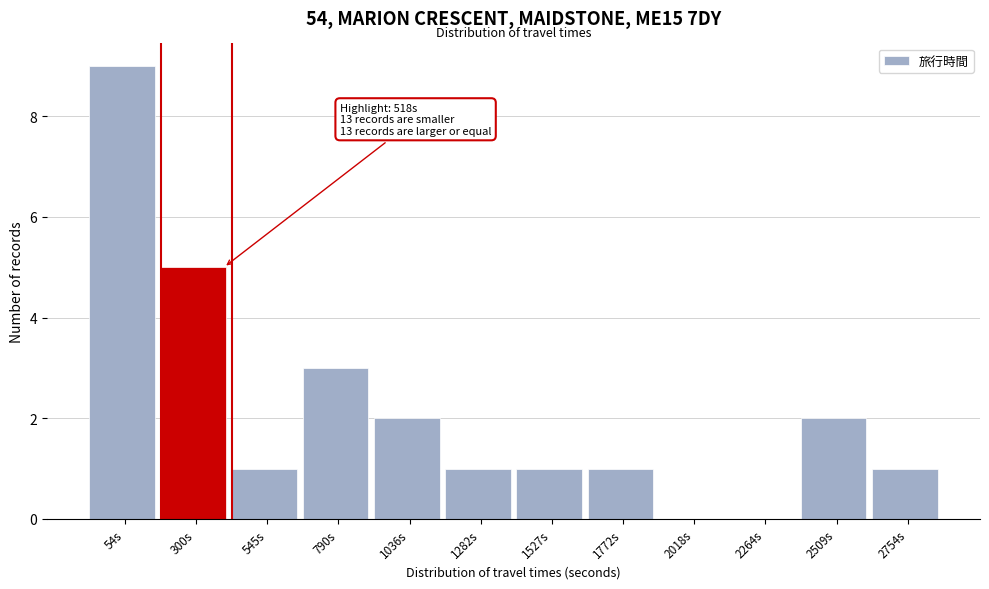

Reading right to left, transcribe all the data shown in this chart.

2754s=1	2509s=2	2264s=0	2018s=0	1772s=1	1527s=1	1282s=1	1036s=2	790s=3	545s=1	300s=5	54s=9